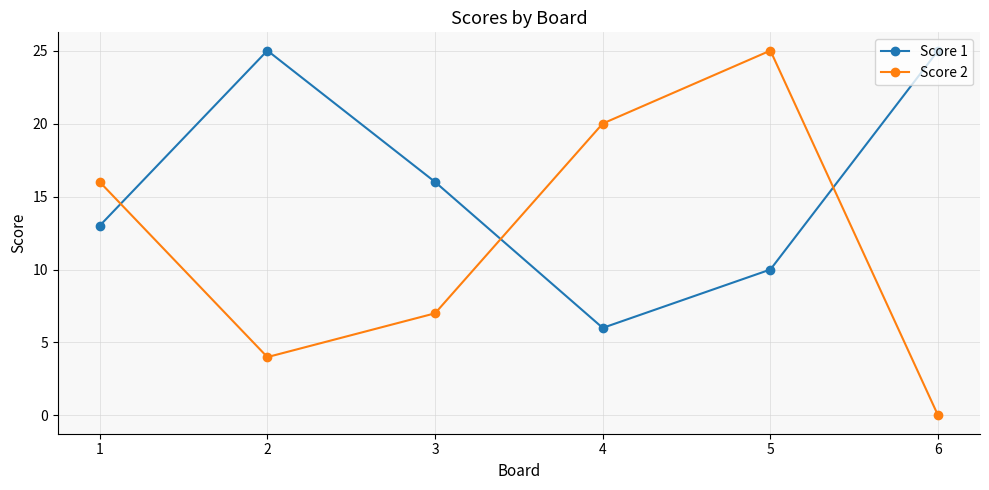

What is the minimum value for Score 1?

6